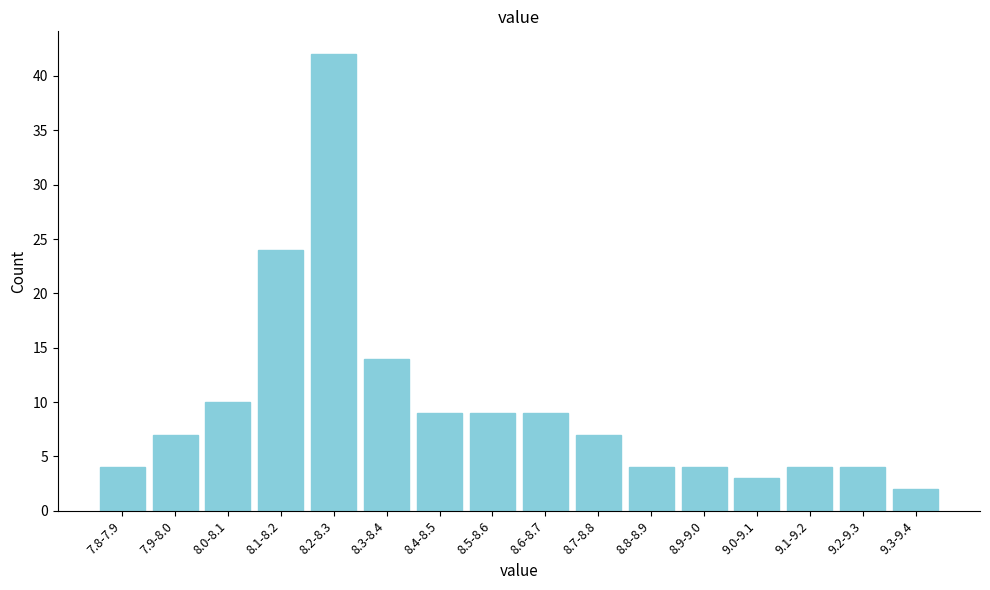

Reading left to right, transcribe all the data shown in this chart.

4	7	10	24	42	14	9	9	9	7	4	4	3	4	4	2